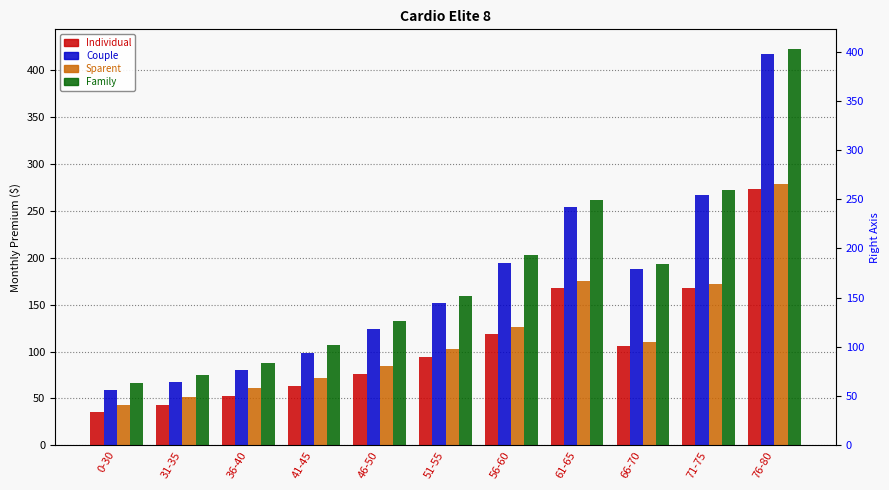

Rank the series by their maximum value, from highest to lowest.

Family, Couple, Sparent, Individual